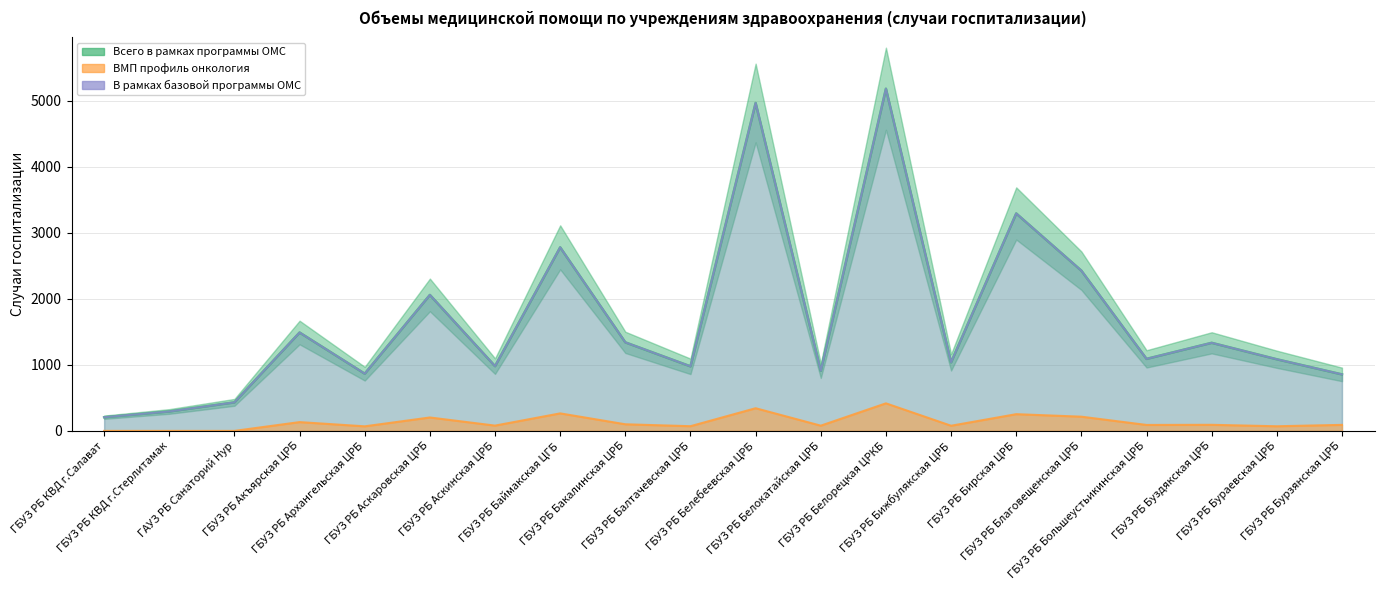

Where is the first local minimum for ВМП профиль онкология?

ГБУЗ РБ Архангельская ЦРБ